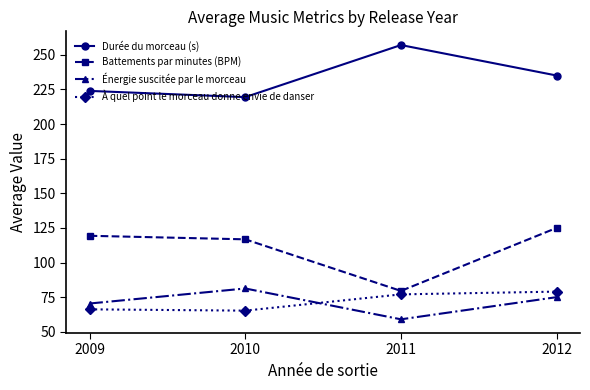

True or false: Énergie suscitée par le morceau has a value of 75.0 at 2012.

True